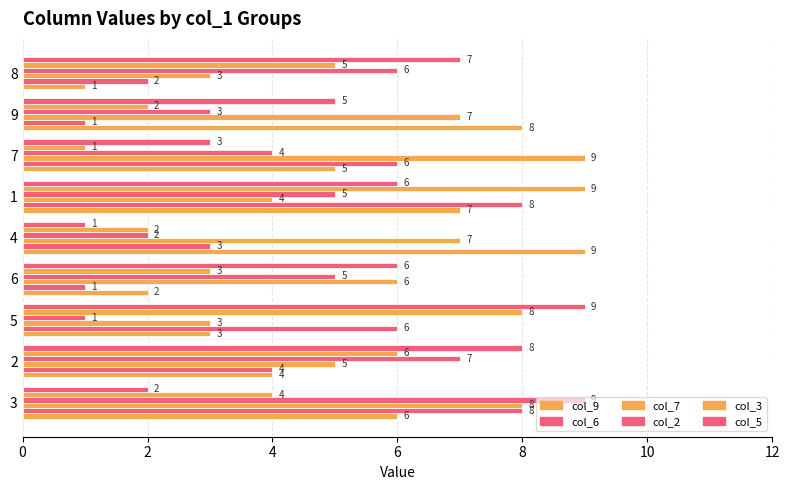

Count the number of categories in the chart.

9